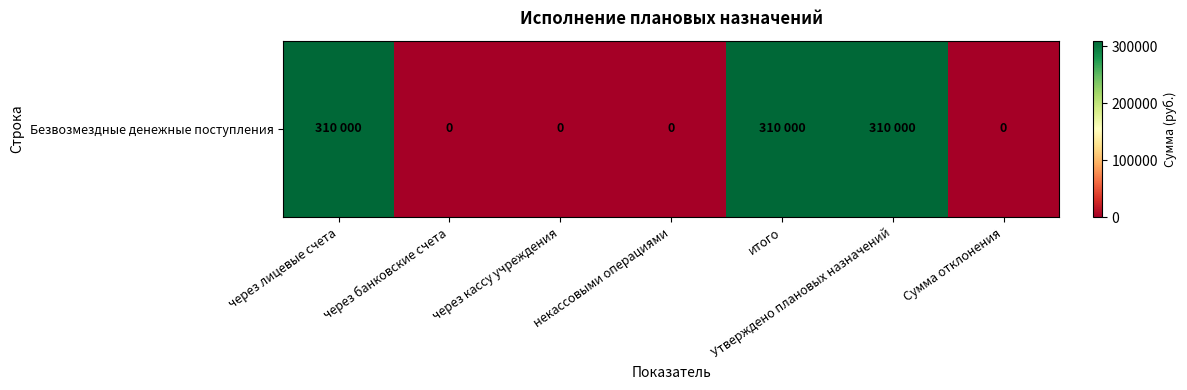

Between некассовыми операциями and итого, which is larger?

итого